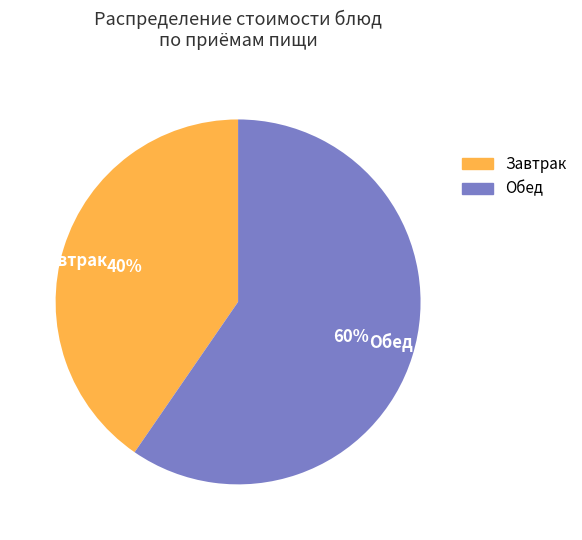

Do Завтрак and Обед together represent more than half of the pie?

Yes